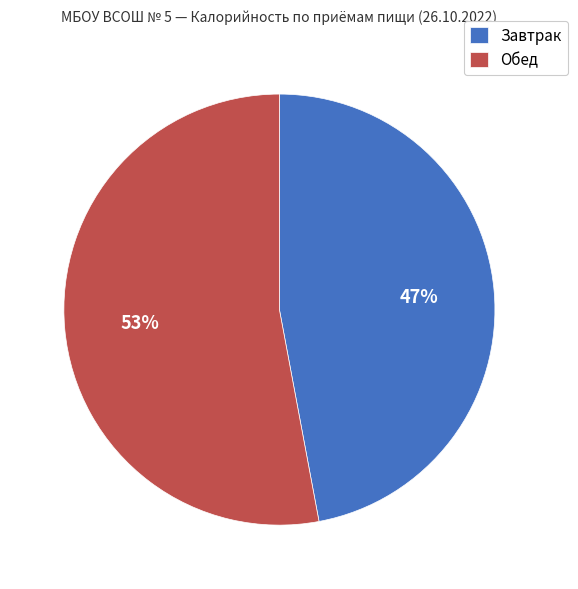

Count the number of slices in the pie.

2